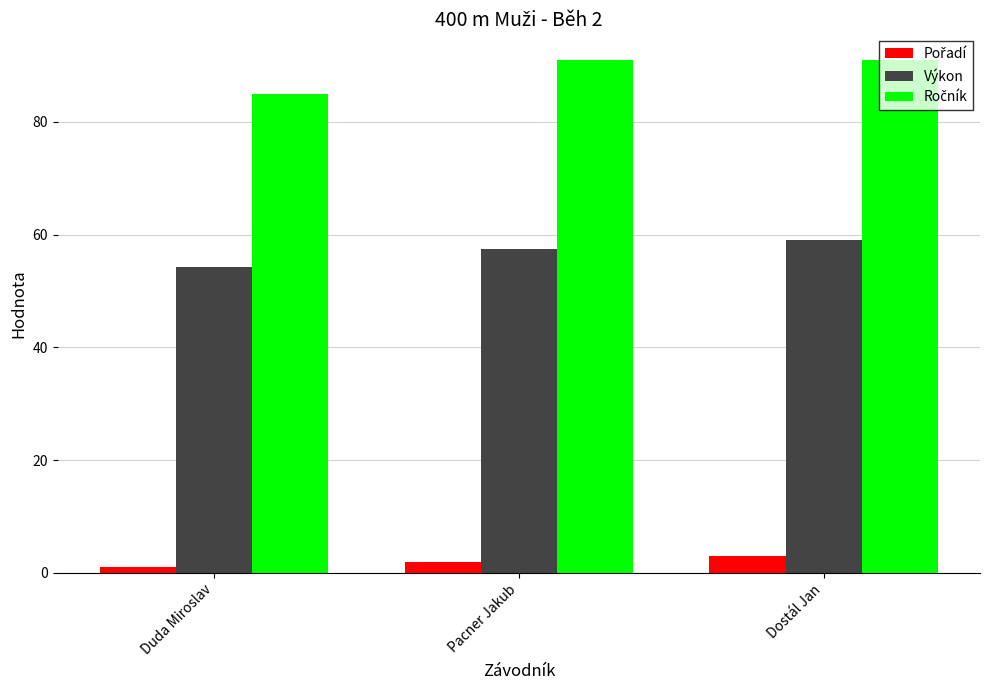

True or false: Výkon has a value of 59.0 at Dostál Jan.

True